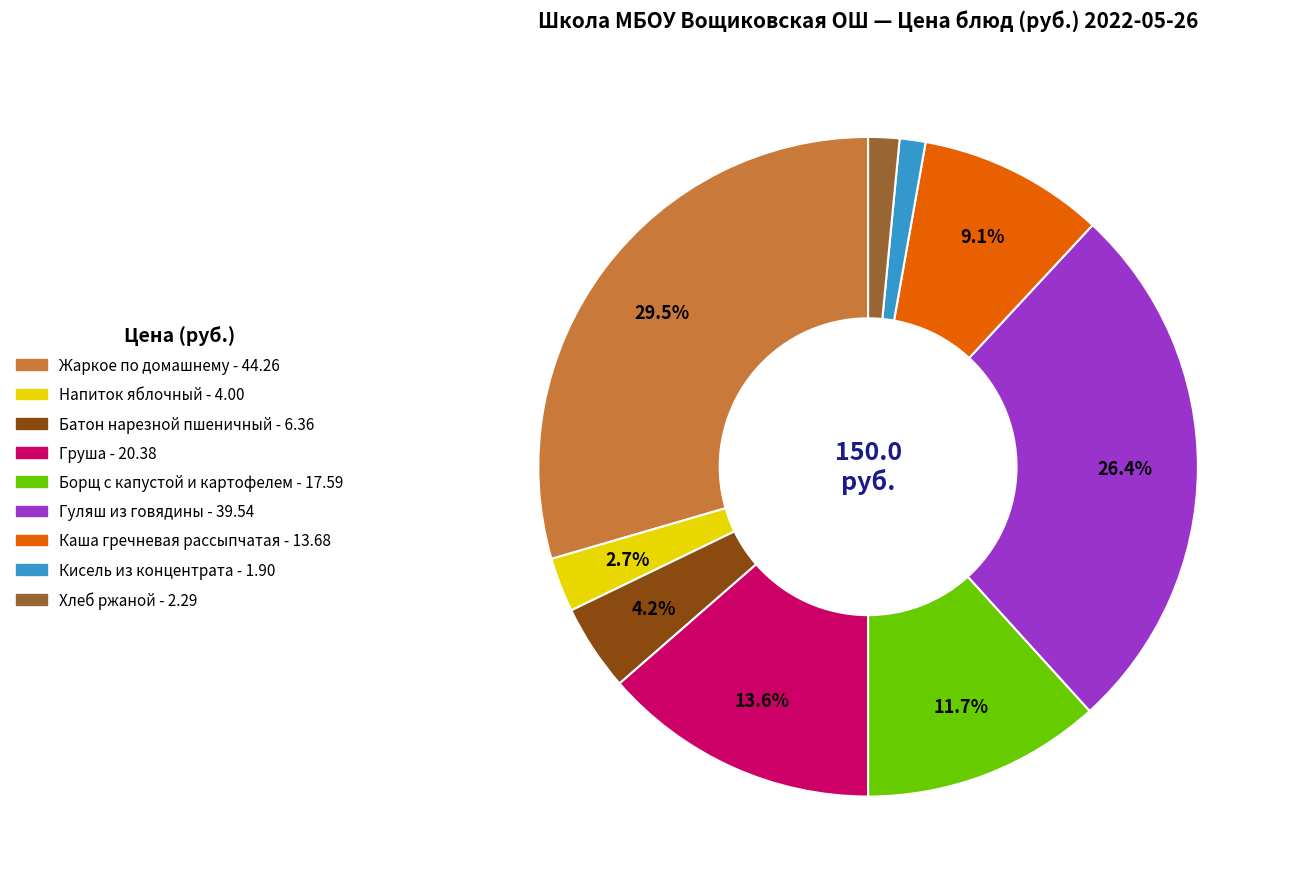

Which has a higher value, Груша or Хлеб ржаной?

Груша